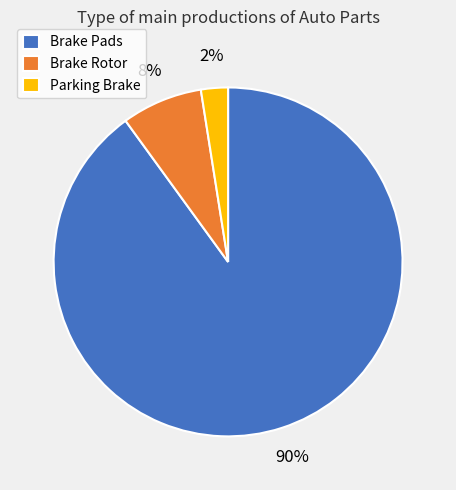

Between Parking Brake and Brake Rotor, which is larger?

Brake Rotor